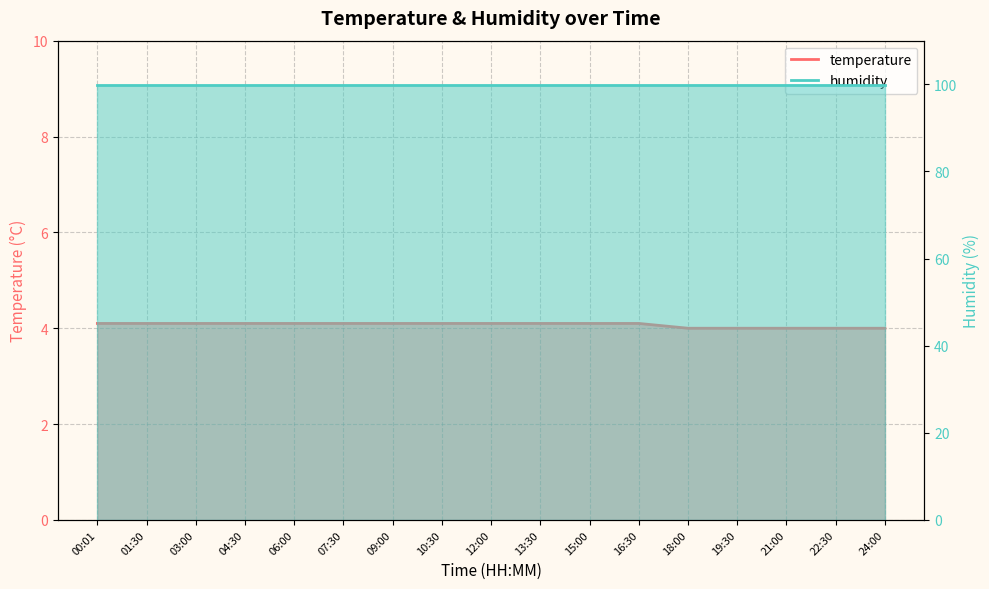

What is the smallest value displayed?

4.0